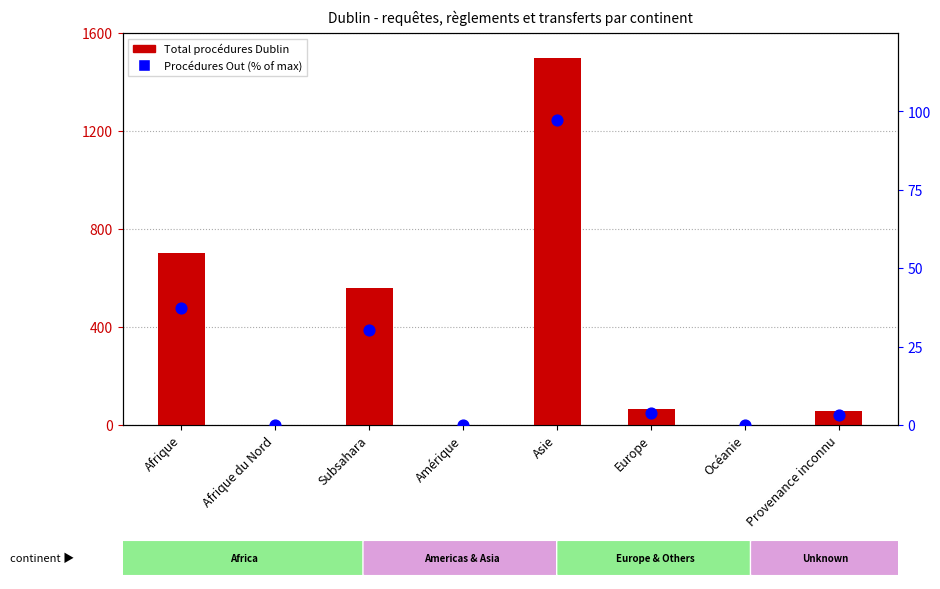

Which series has the largest total across all categories?

Total procédures Dublin